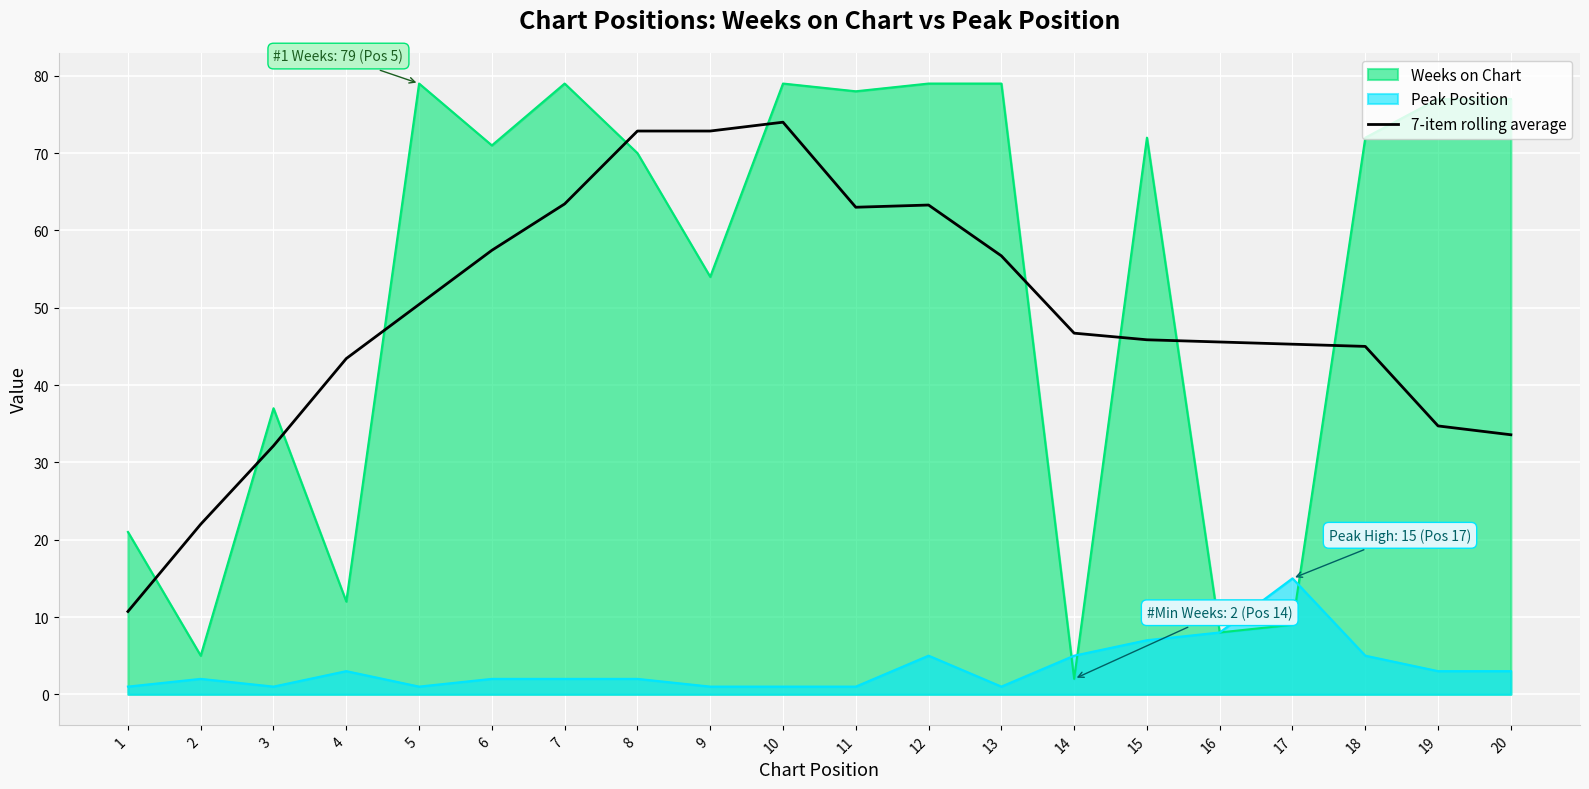

True or false: there are more than 0 points higher than both neighbors.

True